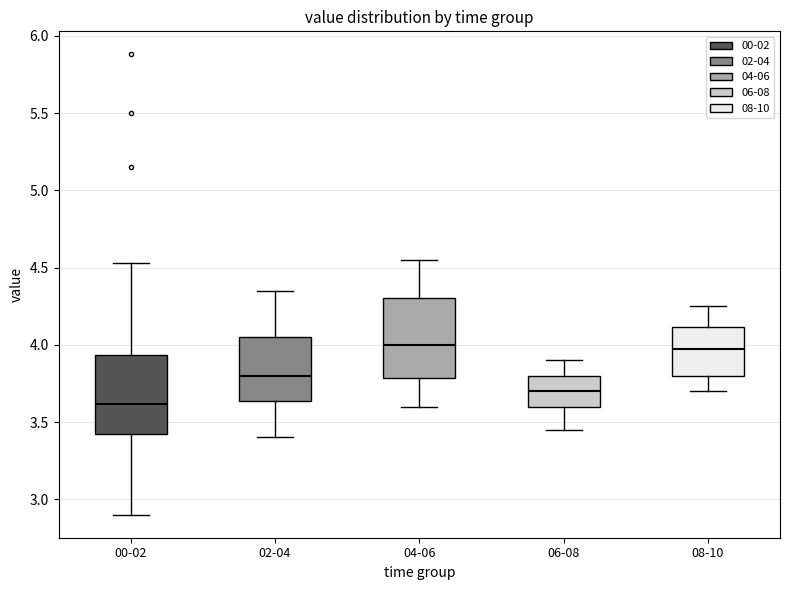

Which box has the lowest median line?

00-02